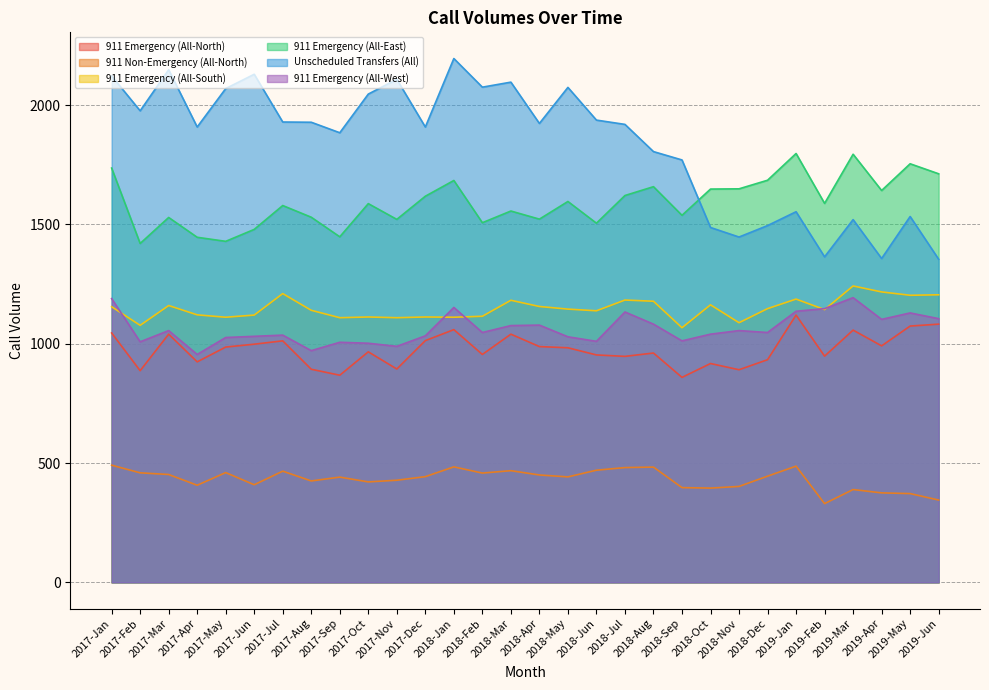

At how many categories does at least one series exceed 1487?

30